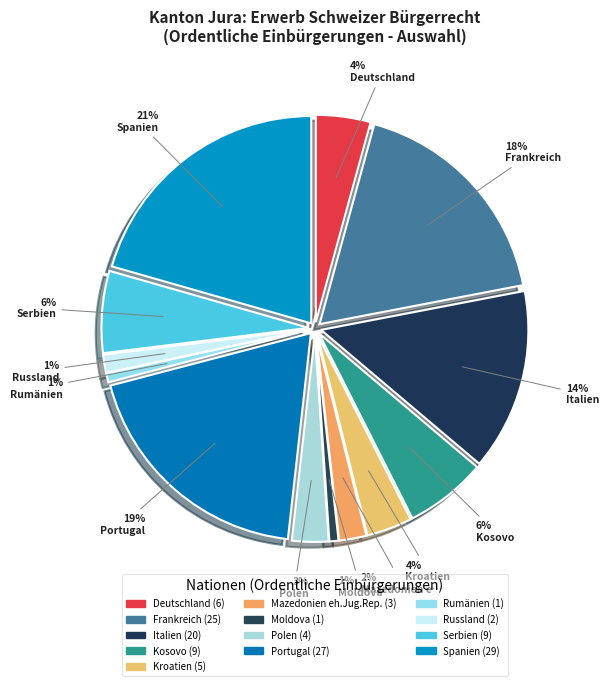

How many segments does this pie chart have?

13